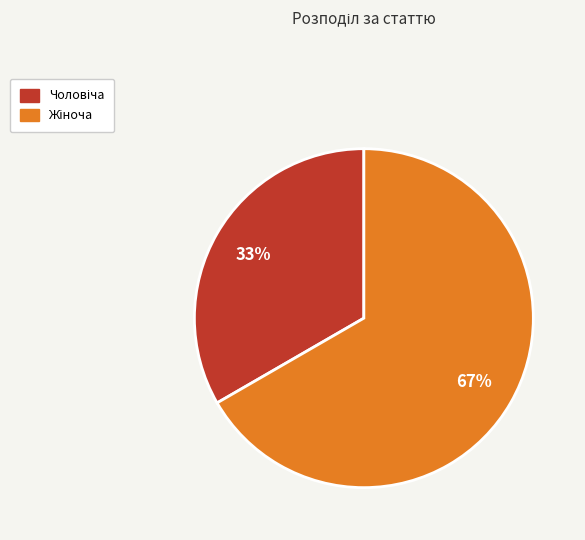

Is there any slice that represents more than half of the pie?

Yes